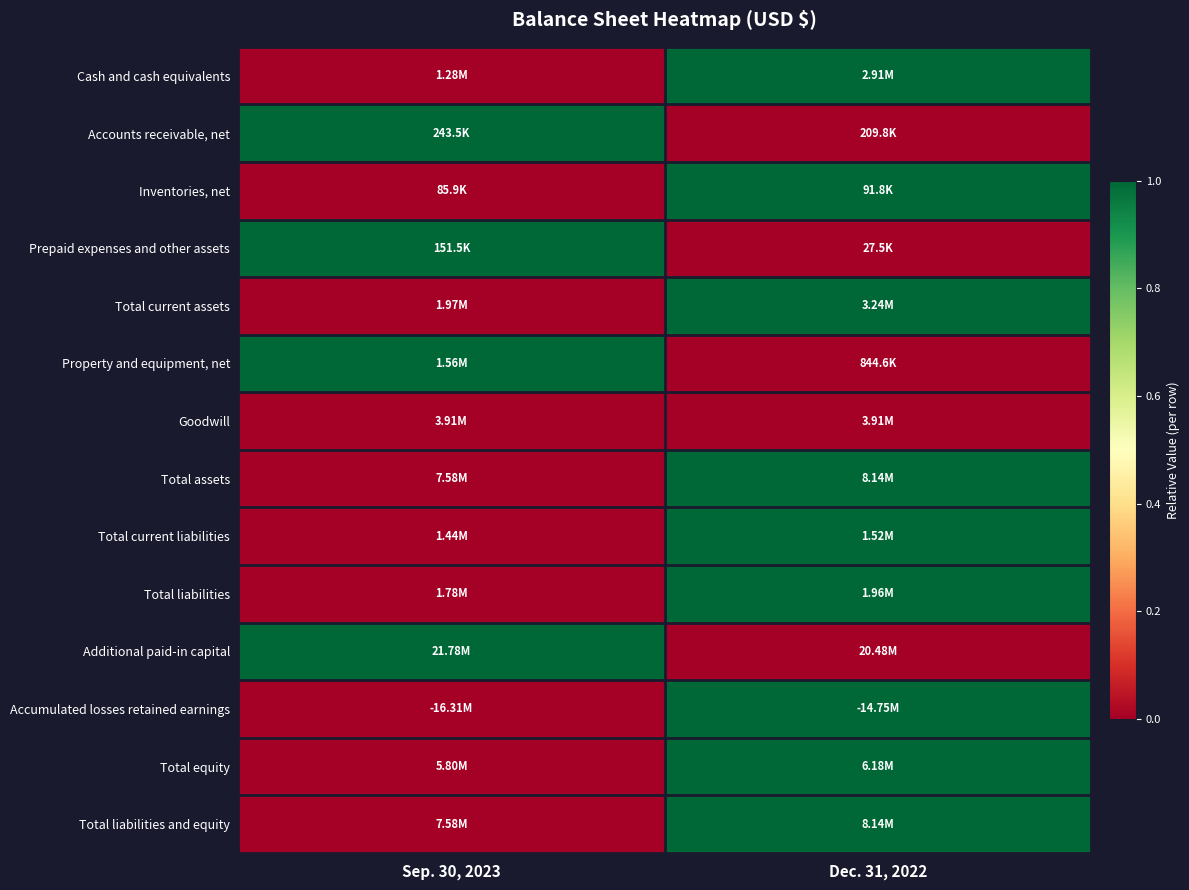

Reading left to right, what are all the values shown in this chart?

Cash and cash equivalents: Sep. 30, 2023=0.0	Dec. 31, 2022=1.0
Accounts receivable, net: Sep. 30, 2023=1.0	Dec. 31, 2022=0.0
Inventories, net: Sep. 30, 2023=0.0	Dec. 31, 2022=1.0
Prepaid expenses and other assets: Sep. 30, 2023=1.0	Dec. 31, 2022=0.0
Total current assets: Sep. 30, 2023=0.0	Dec. 31, 2022=1.0
Property and equipment, net: Sep. 30, 2023=1.0	Dec. 31, 2022=0.0
Goodwill: Sep. 30, 2023=0.0	Dec. 31, 2022=0.0
Total assets: Sep. 30, 2023=0.0	Dec. 31, 2022=1.0
Total current liabilities: Sep. 30, 2023=0.0	Dec. 31, 2022=1.0
Total liabilities: Sep. 30, 2023=0.0	Dec. 31, 2022=1.0
Additional paid-in capital: Sep. 30, 2023=1.0	Dec. 31, 2022=0.0
Accumulated losses retained earnings: Sep. 30, 2023=0.0	Dec. 31, 2022=1.0
Total equity: Sep. 30, 2023=0.0	Dec. 31, 2022=1.0
Total liabilities and equity: Sep. 30, 2023=0.0	Dec. 31, 2022=1.0